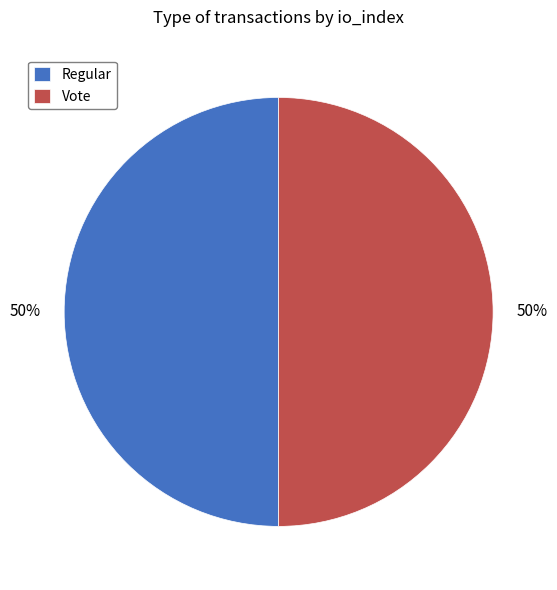

To the nearest percent, what is the average slice percentage?

50%